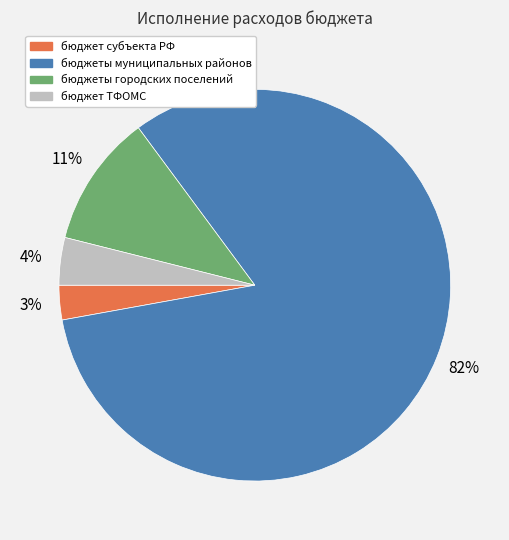

Do бюджет субъекта РФ and бюджет ТФОМС together represent more than half of the pie?

No